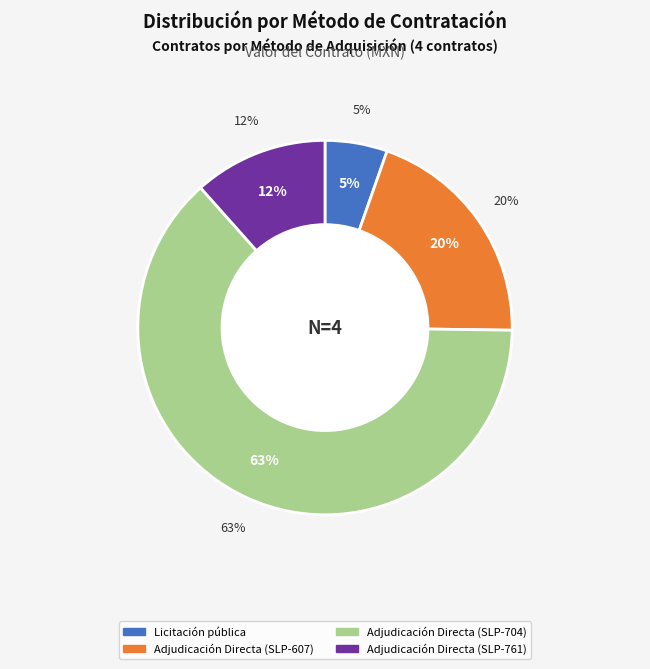

Which slice is the largest?

Adjudicación Directa (SLP-704)